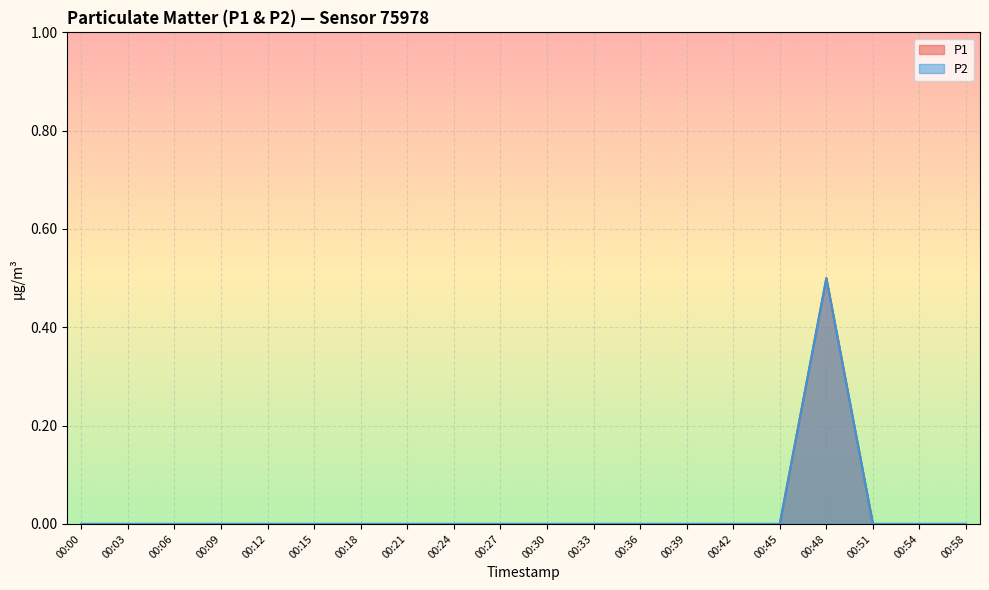

At which category does P1 reach its first local peak?

00:48